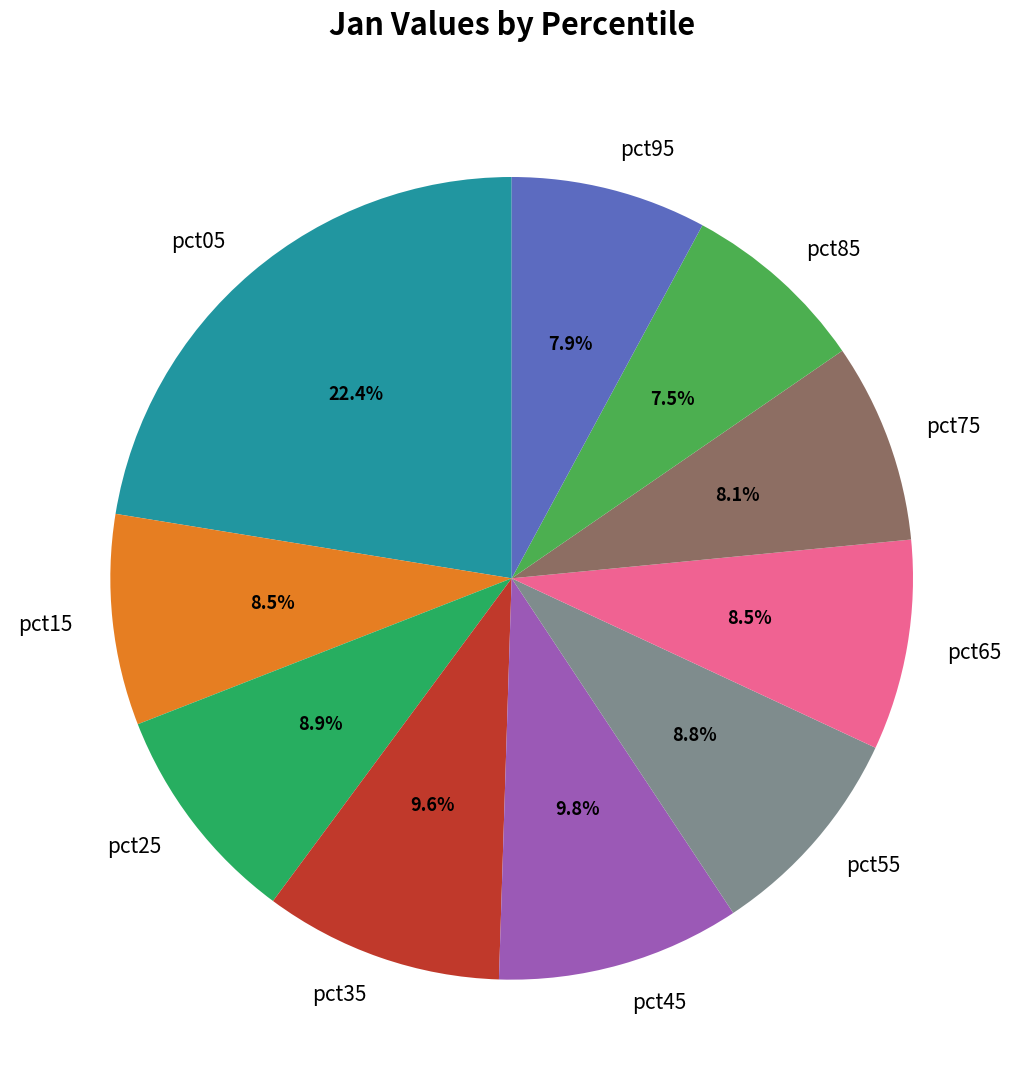

Count the number of slices in the pie.

10